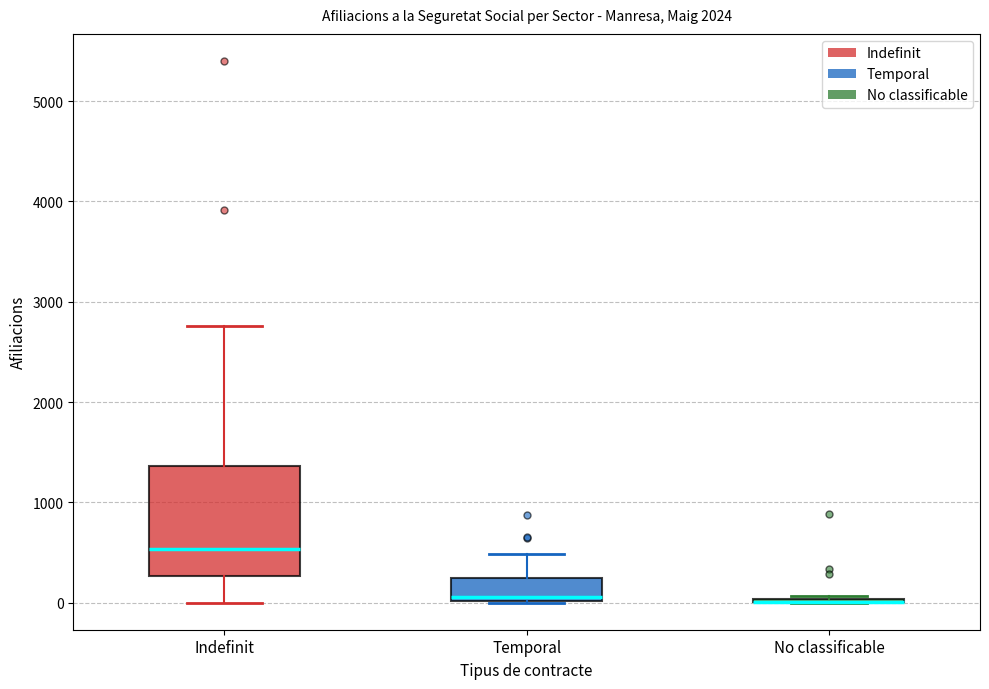

Reading left to right, transcribe this box plot: for each box, give where its median line is, the range the box spans, and where its two whiskers end, as read against the y-axis. The values are not printed on the chart, so give them approximately, as read against the axis.

Indefinit: median 500, box 300 to 1400, whiskers 0 to 2800
Temporal: median 100, box 0 to 300, whiskers 0 to 500
No classificable: box collapsed to a line at 0, whiskers 0 to 100